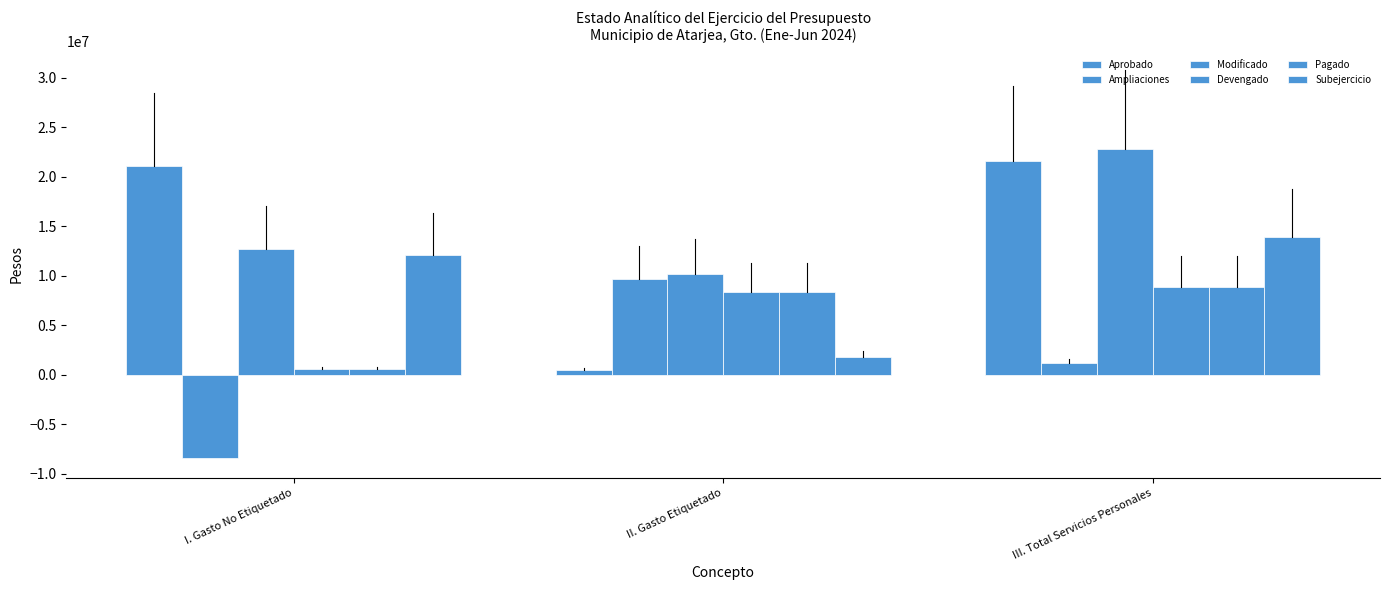

At which category does the chart reach its peak across all series?

III. Total Servicios Personales